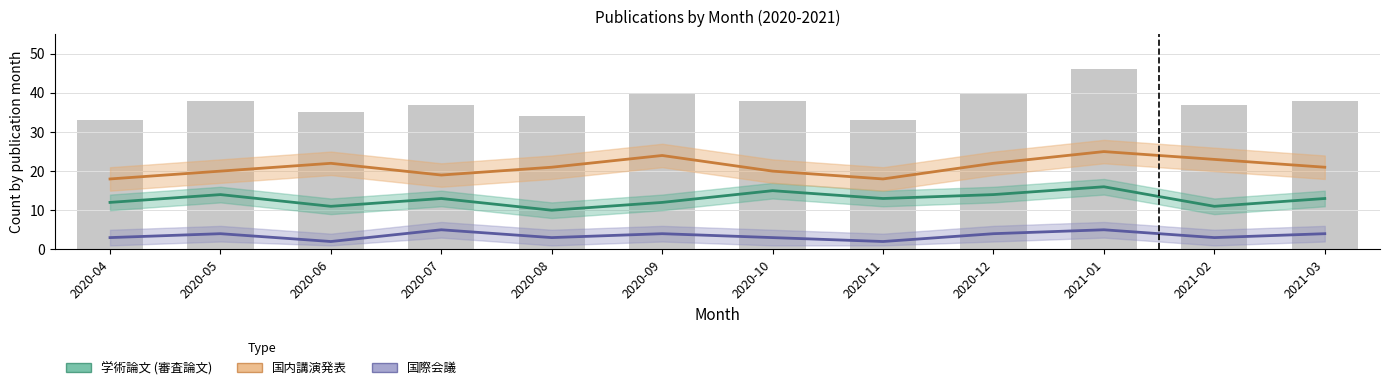

Rank the series at 2021-03 from highest to lowest value.

国内講演発表, 学術論文 (審査論文), 国際会議